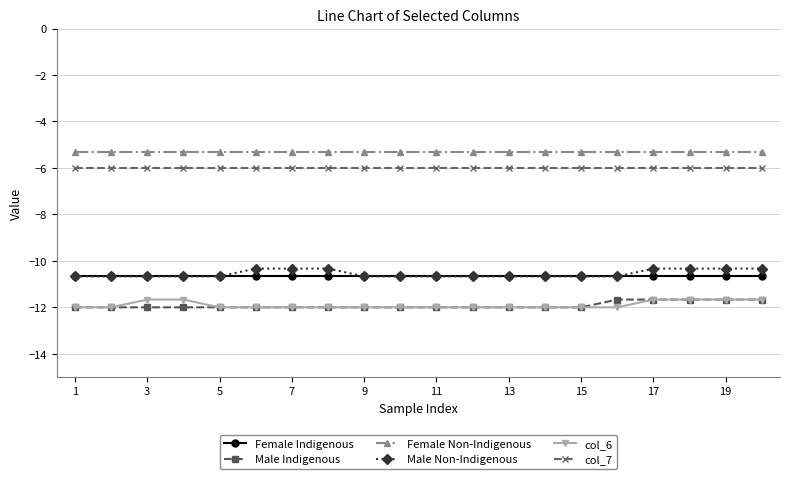

What is the value of the col_7 point at the 7th from the left?

-6.0